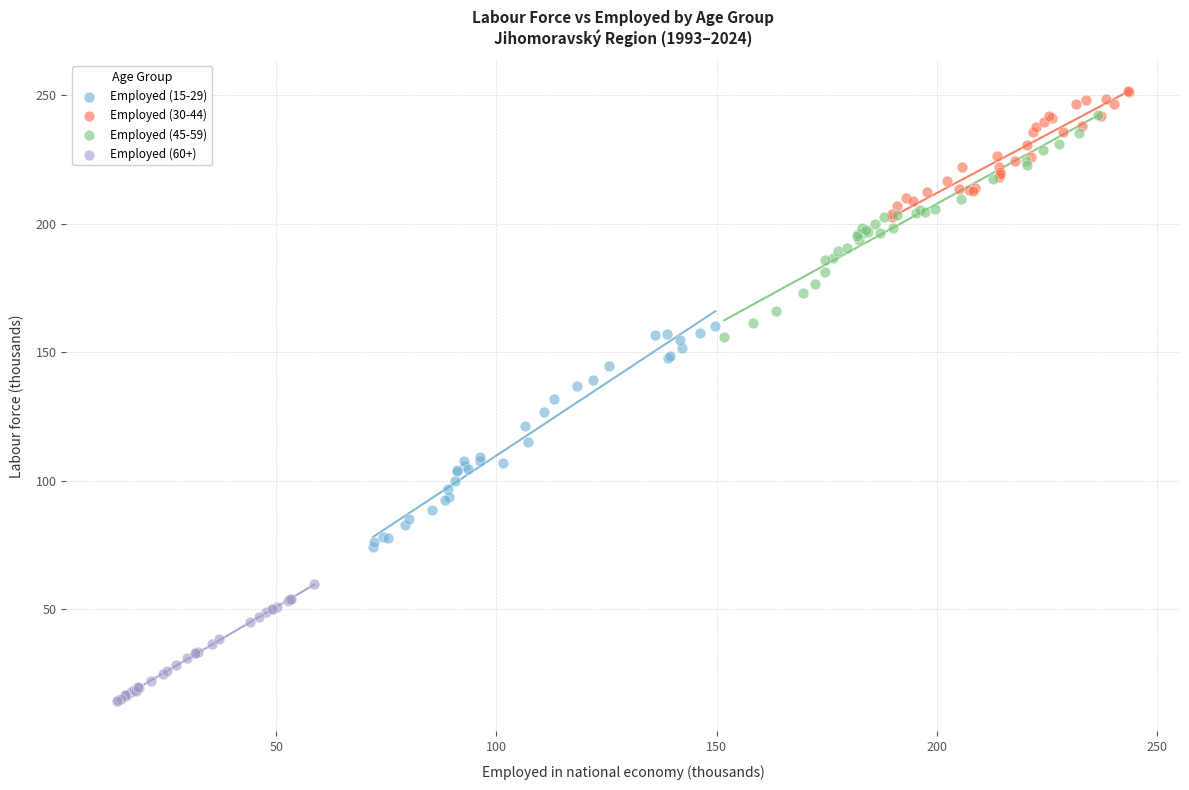

Which series contains the lowest Y value?

Employed (60+)